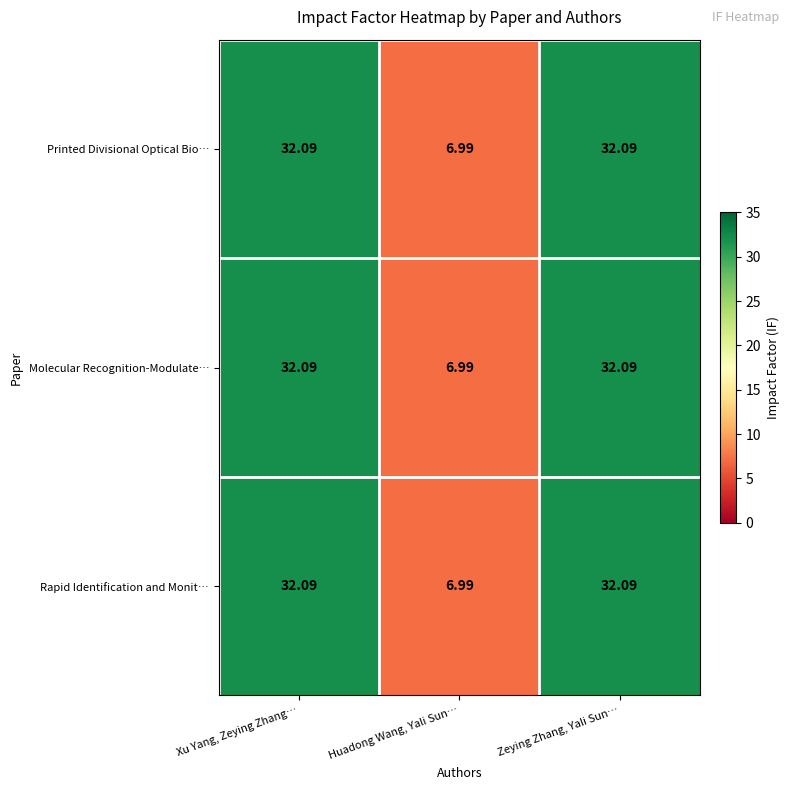

At which label is Printed Divisional Optical Bio… closest to 19?

Huadong Wang, Yali Sun…